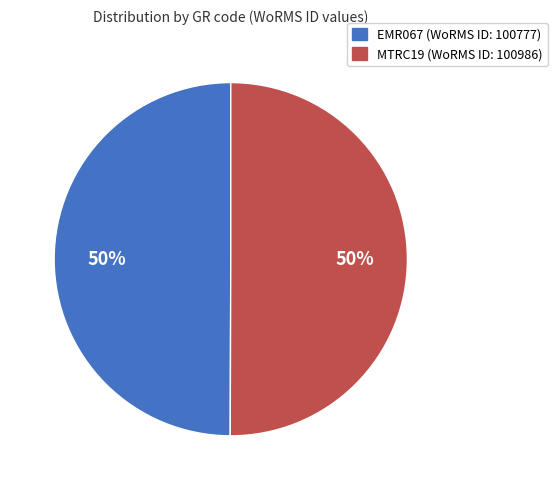

What is the ratio of the value at MTRC19 to the value at EMR067?

1.0